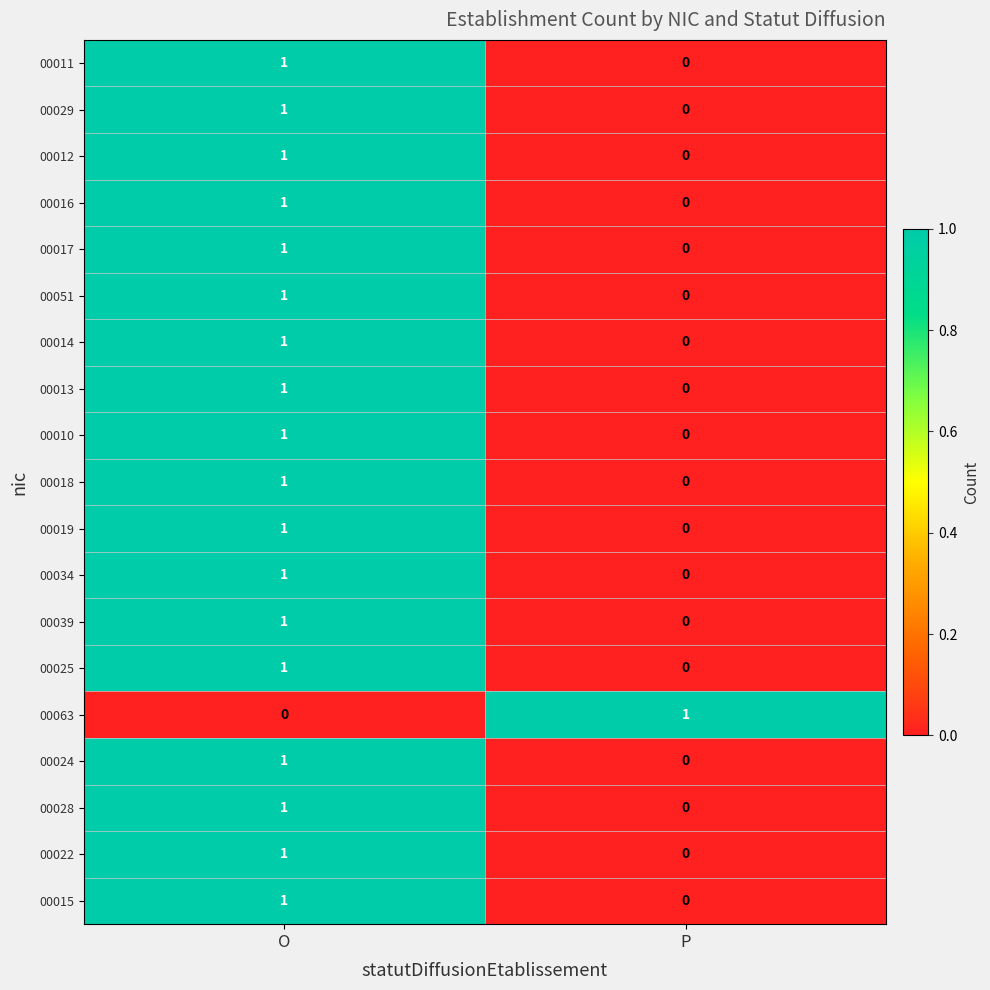

At which label is 00012 closest to 0?

P